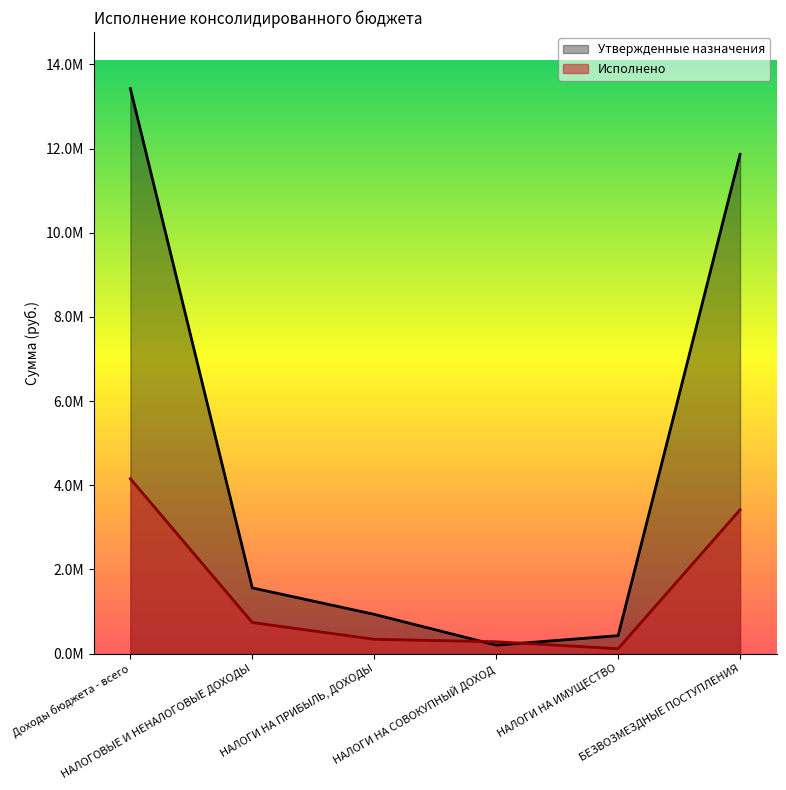

How many data points in Утвержденные назначения are above 1562000?

2